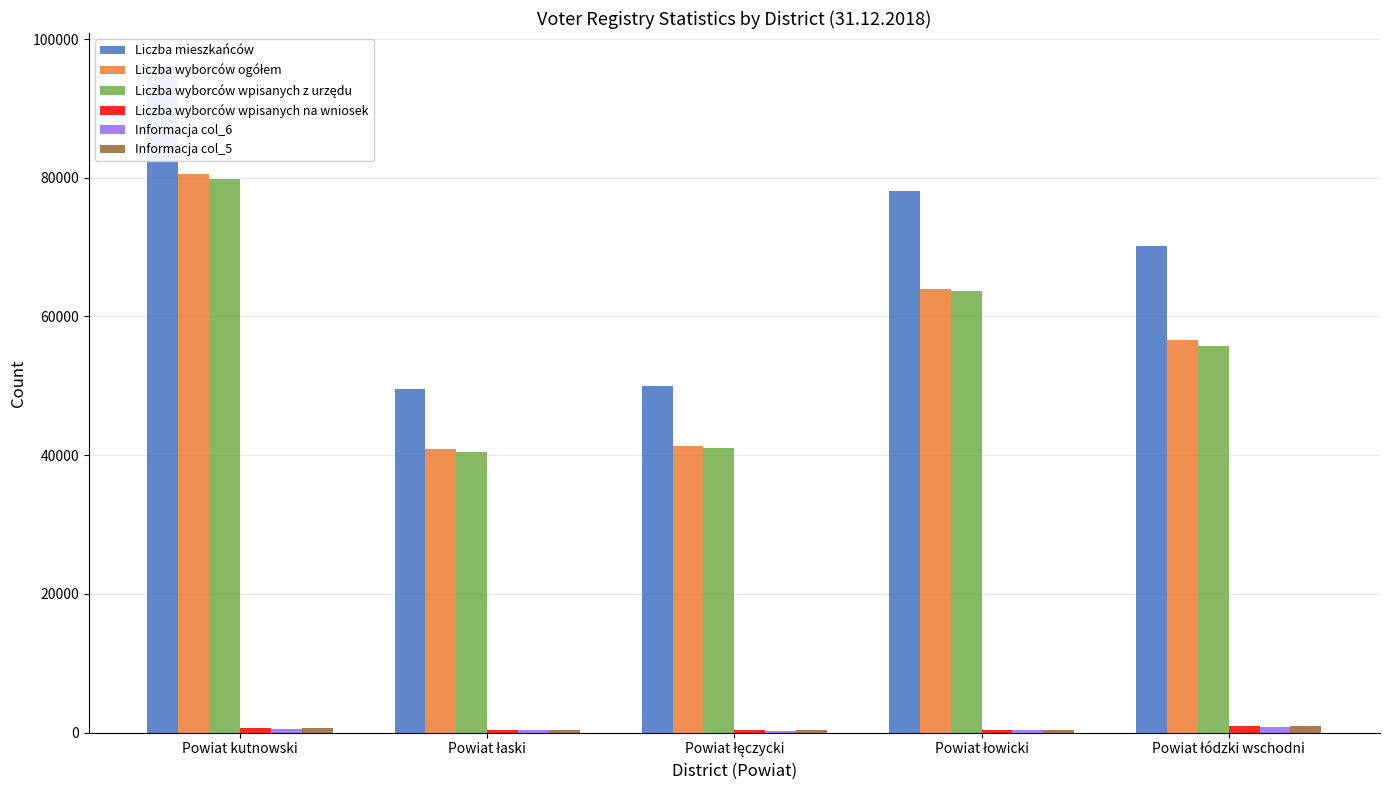

What is the value of the Informacja col_6 bar at the 1st from the left?

533